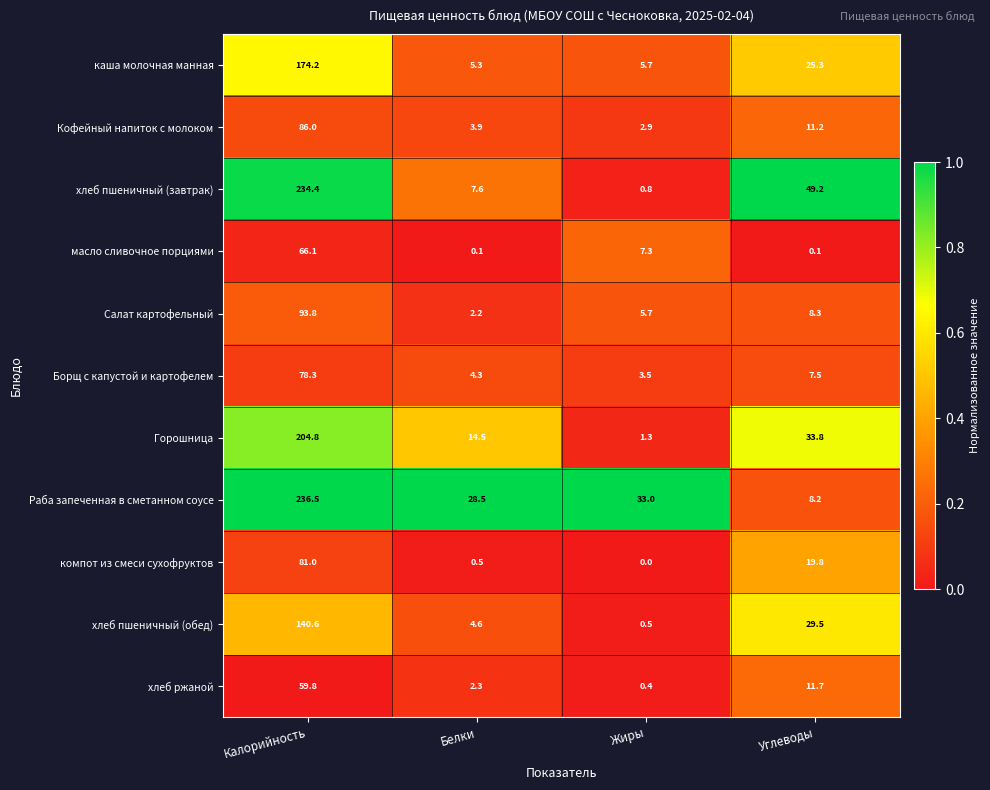

At how many categories does at least one series exceed 0?

4